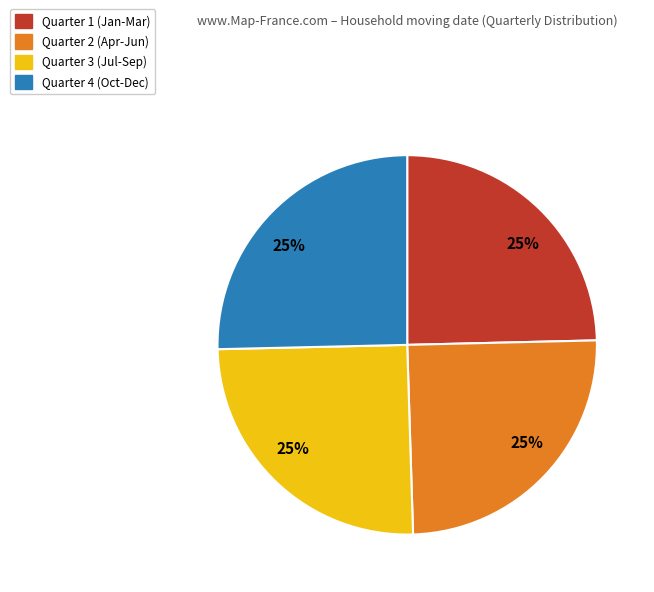

Is there a majority slice in this chart?

No